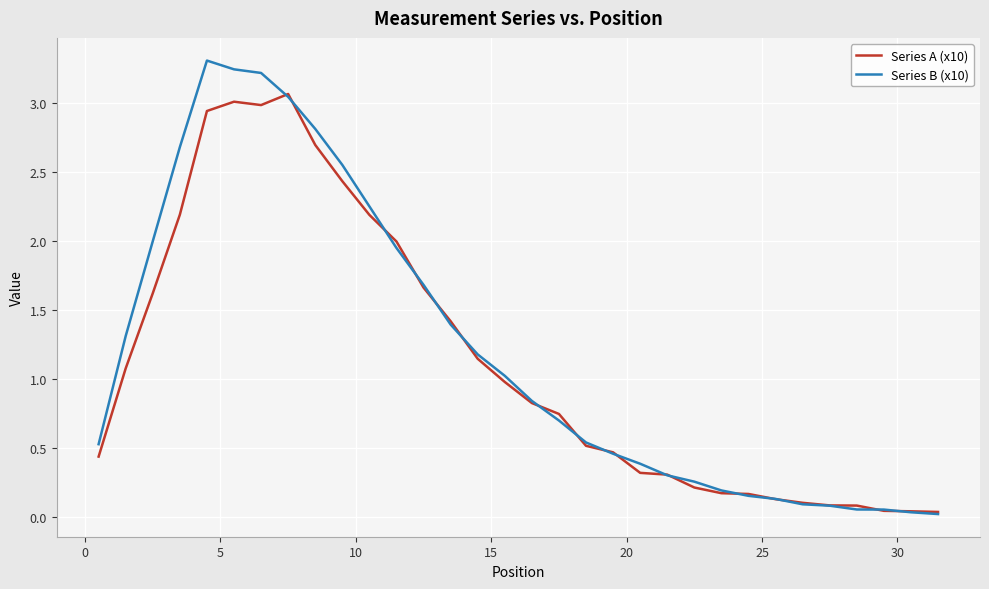

List the series in order of their peak value, lowest first.

Series A (x10), Series B (x10)